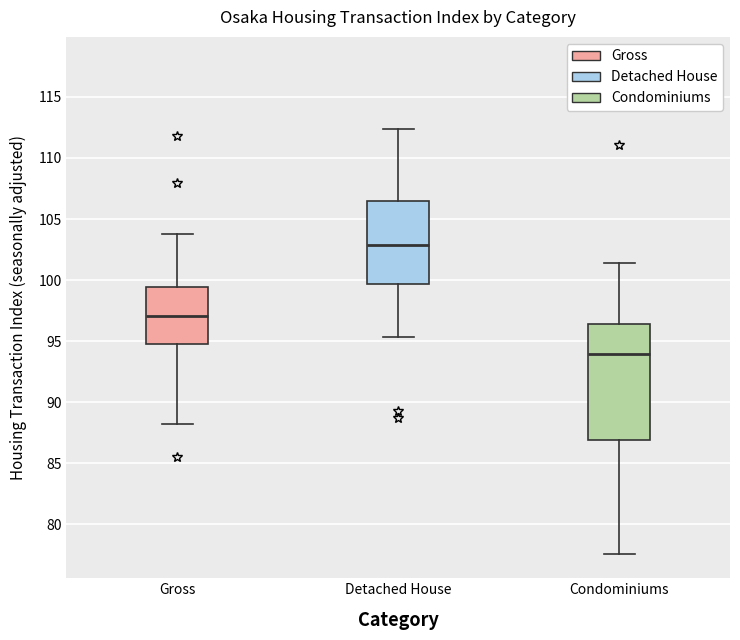

Which box's median line is the lowest?

Condominiums